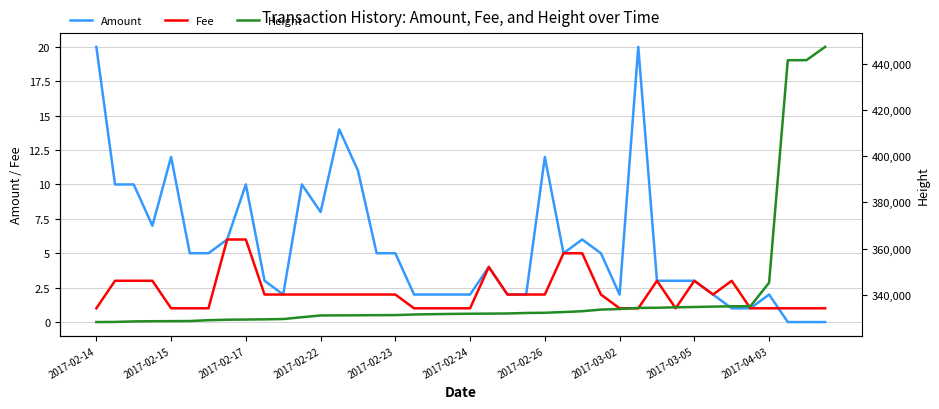

The value of Fee at 17 is 1.0. True or false?

True